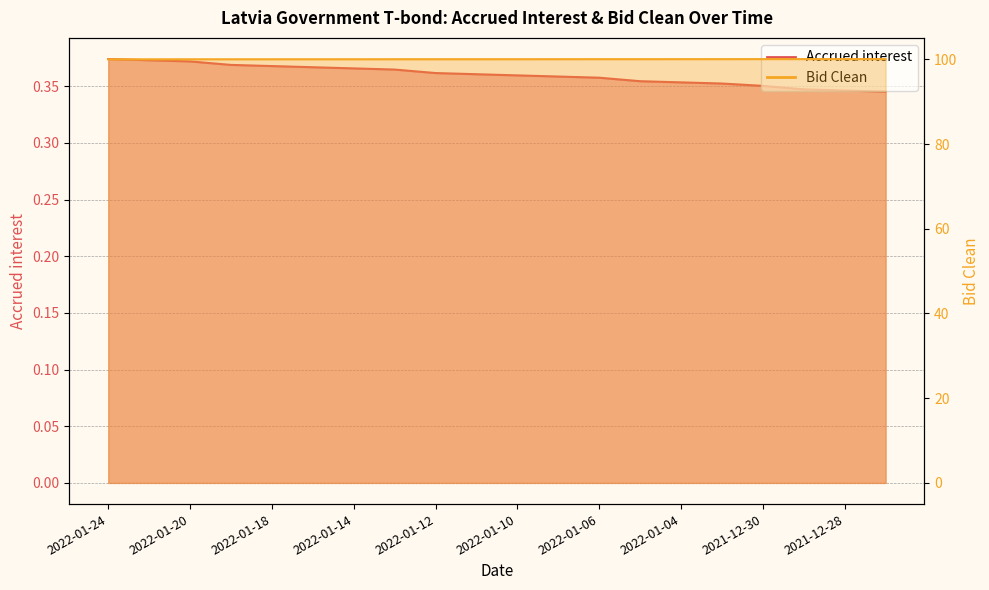

What value does the Bid Clean series have at 2022-01-05?

100.0